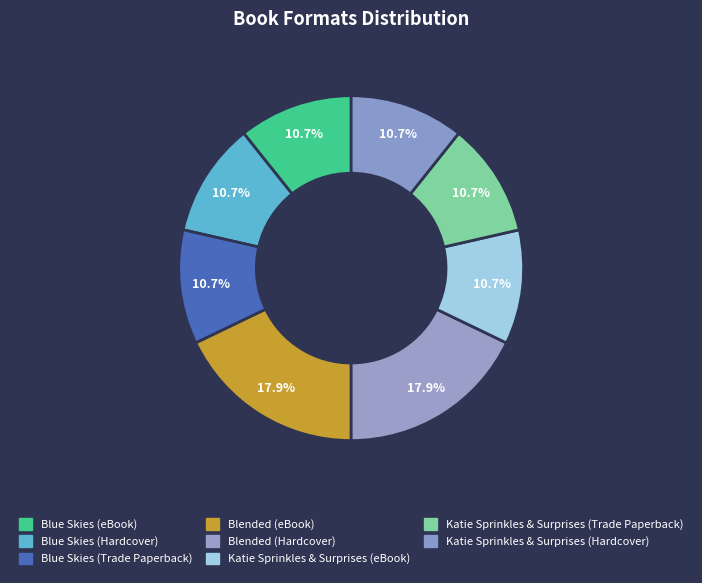

Is it true that Blue Skies (eBook) is 11% of the pie?

True